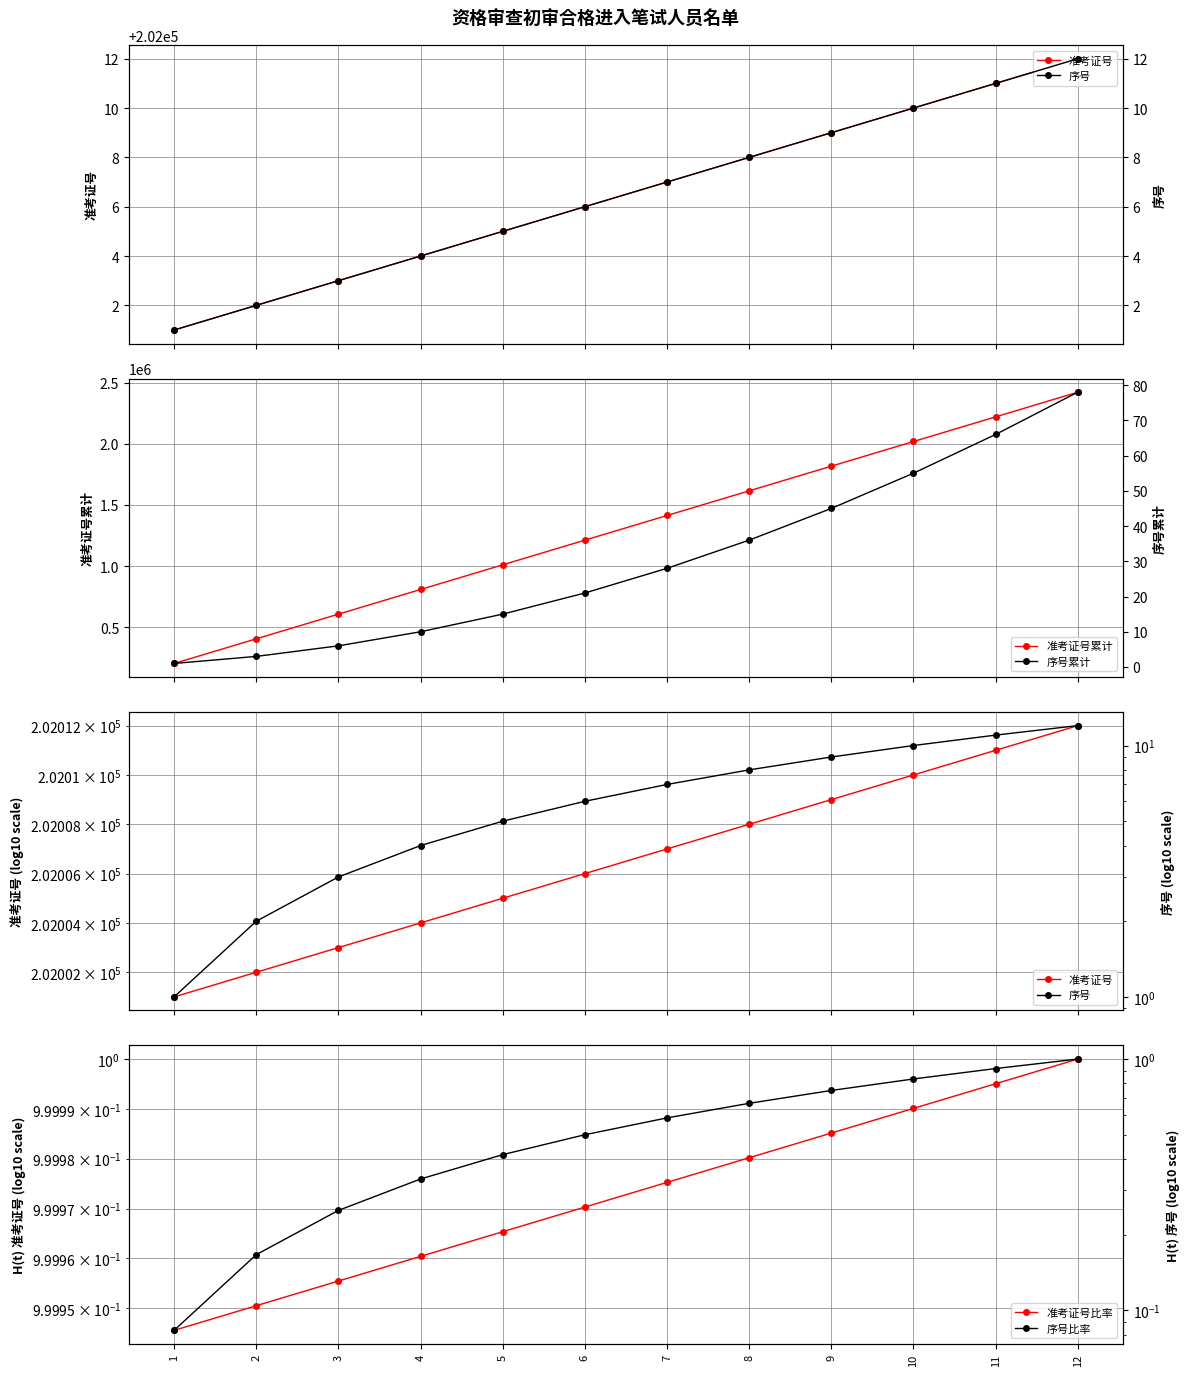

Count the number of categories in the chart.

12